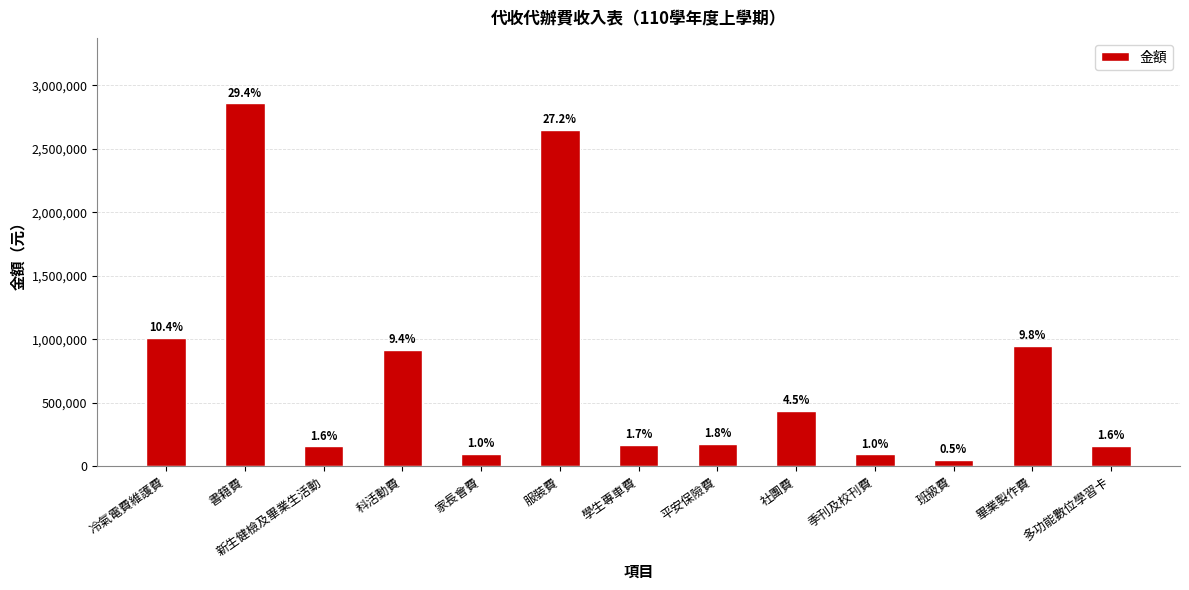

What is the label of the 12th bar from the left?

畢業製作費